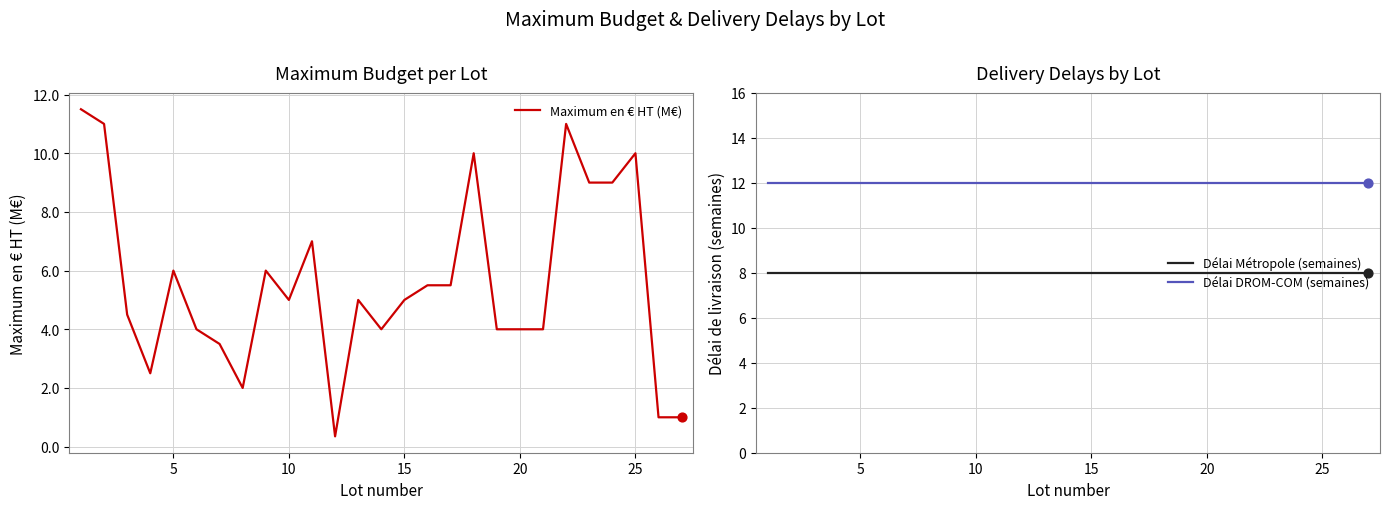

What are all the series names shown in the legend?

Maximum en € HT (M€), Délai Métropole (semaines), Délai DROM-COM (semaines)